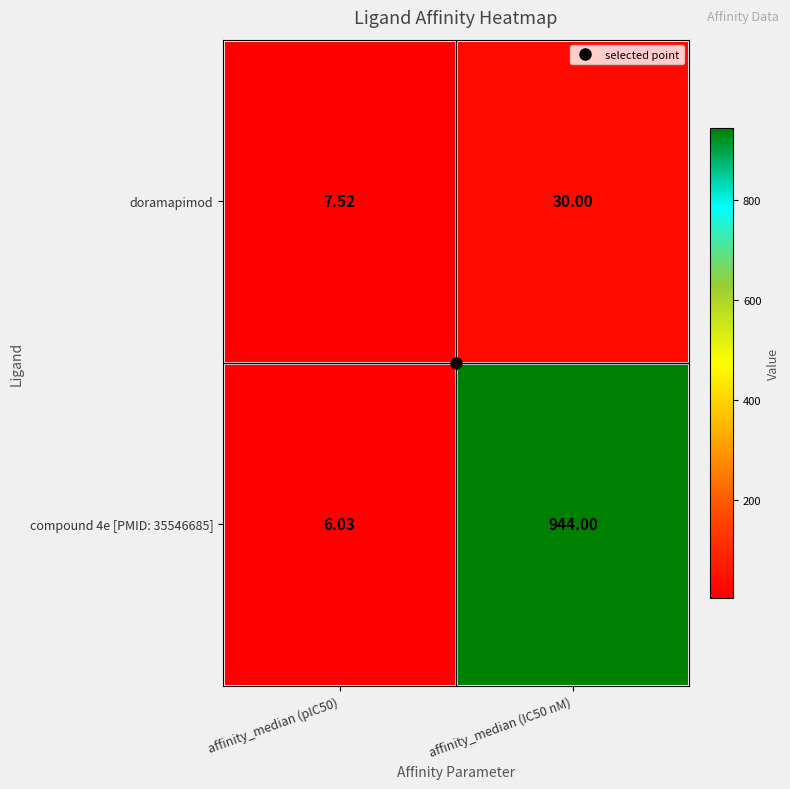

Which label corresponds to the largest value in the chart?

affinity_median (IC50 nM)